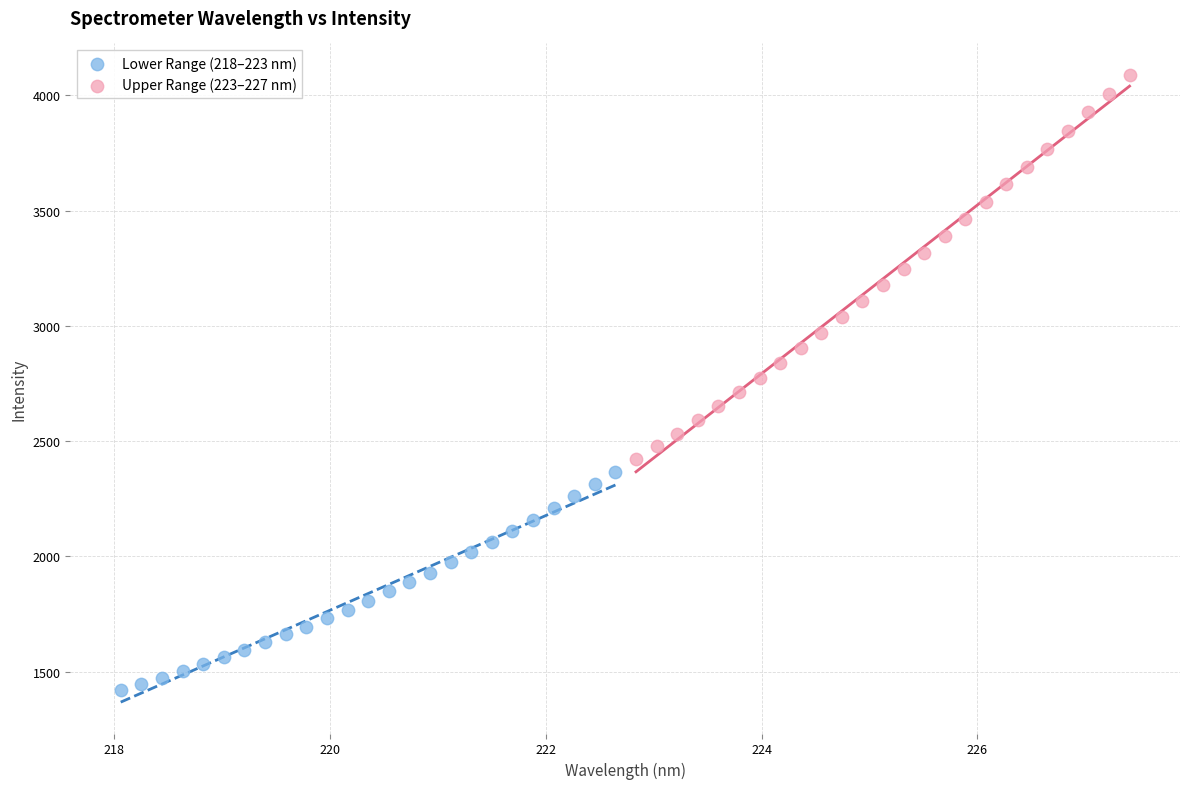

Which series has the widest spread of Y values?

Upper Range (223–227 nm)